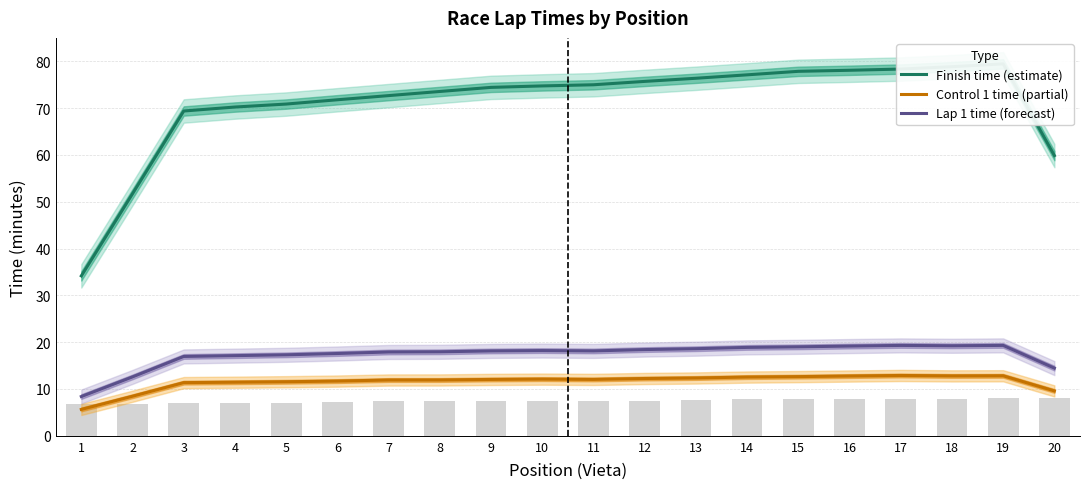

The Lap 1 time (forecast) series shows 11.3 at 17. True or false?

False